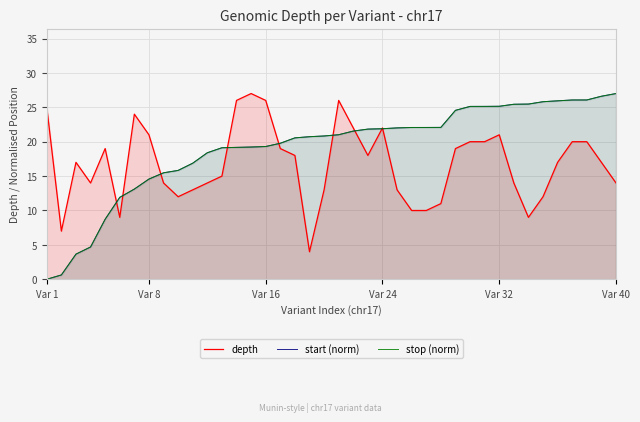

What is the value of the stop (norm) point at the 22nd from the left?

21.5